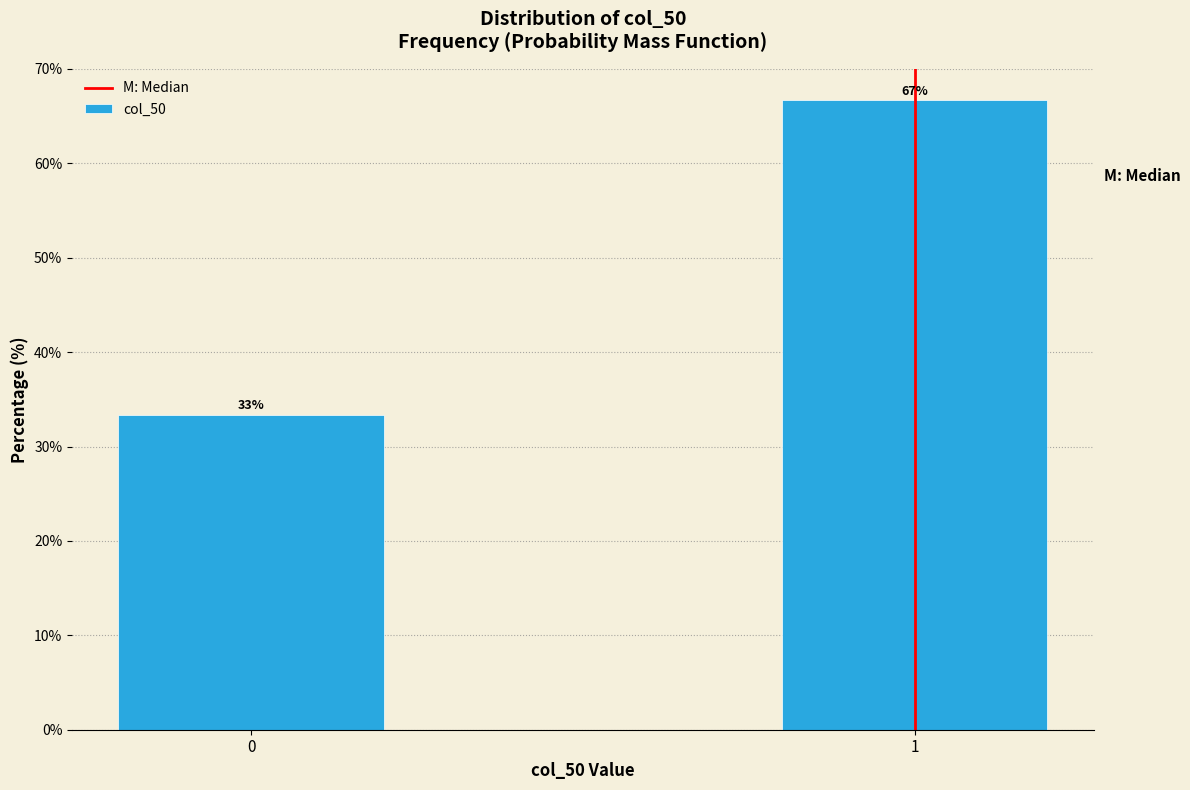

What value does the data have at 1?

66.7